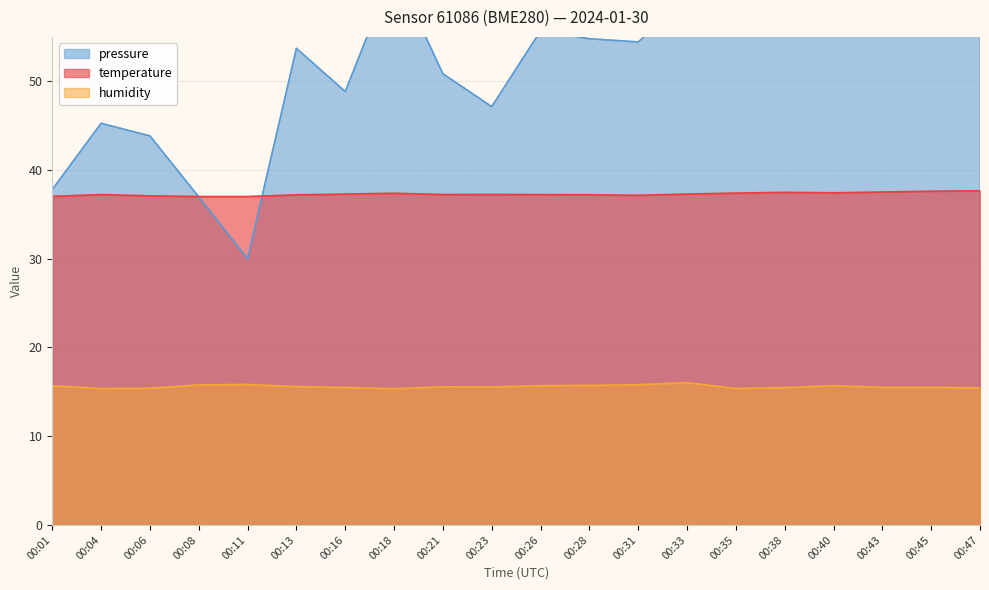

What is the highest value of the humidity series?

16.0